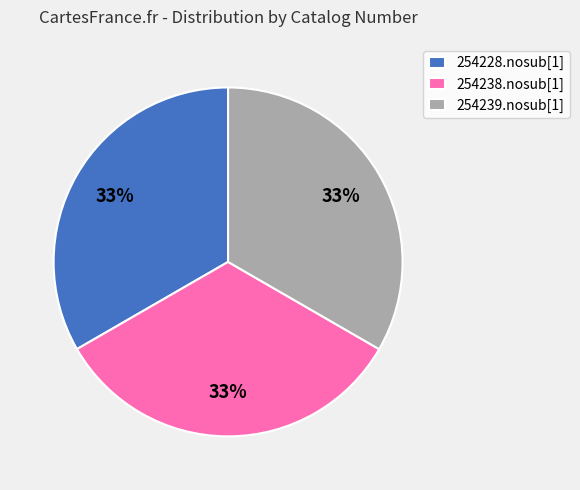

The 254228.nosub[1] slice represents 33% of the pie. True or false?

True